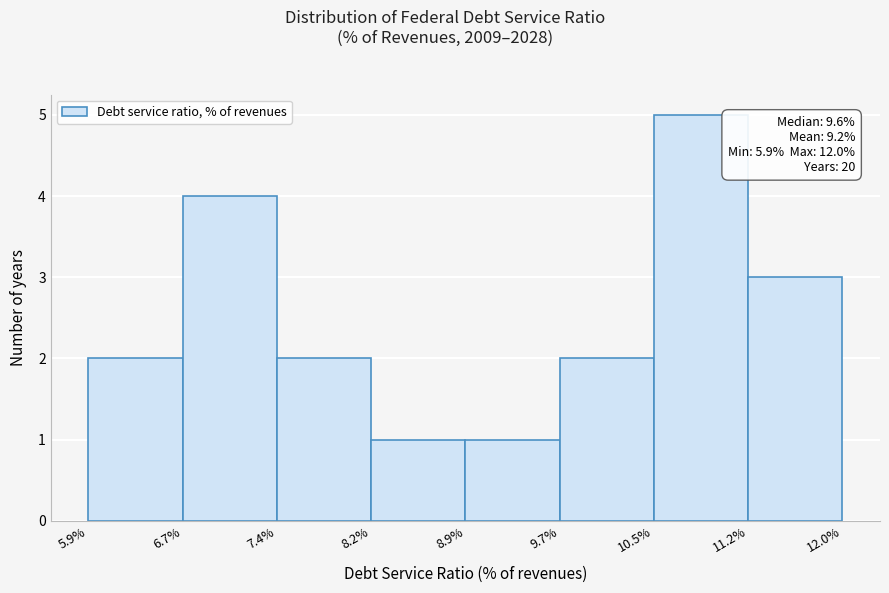

Which range on the x-axis has the tallest bar?

10.5% to 11.2%